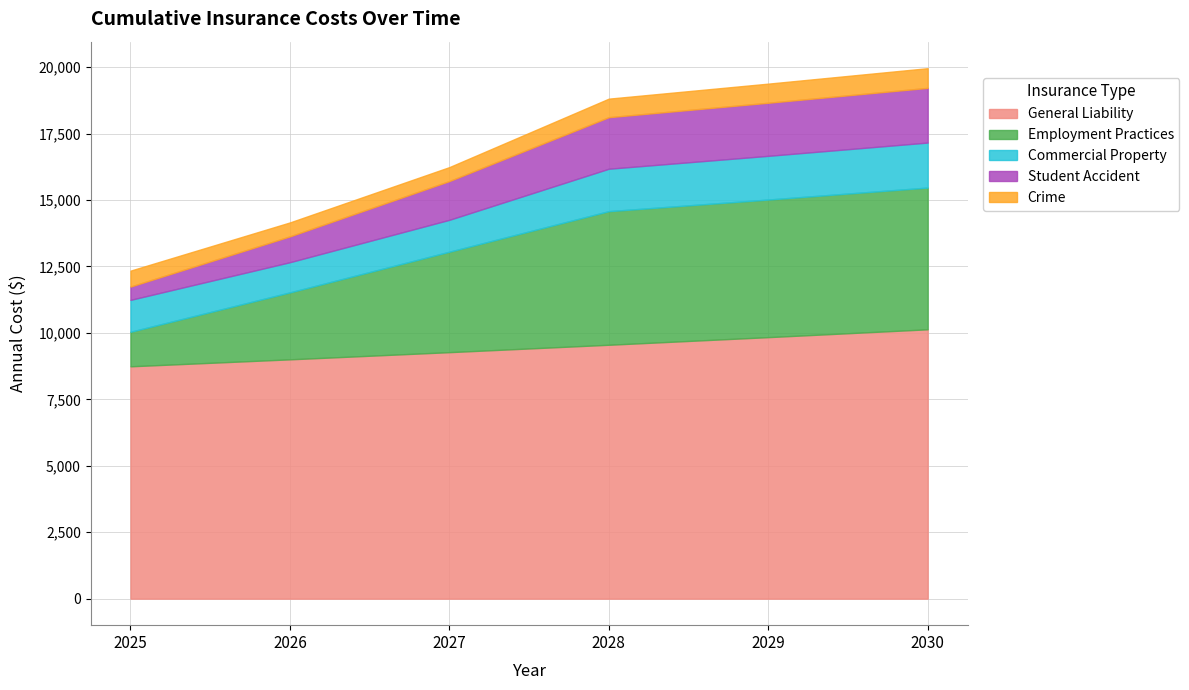

True or false: Crime has a value of 1029.0 at 2028.

False